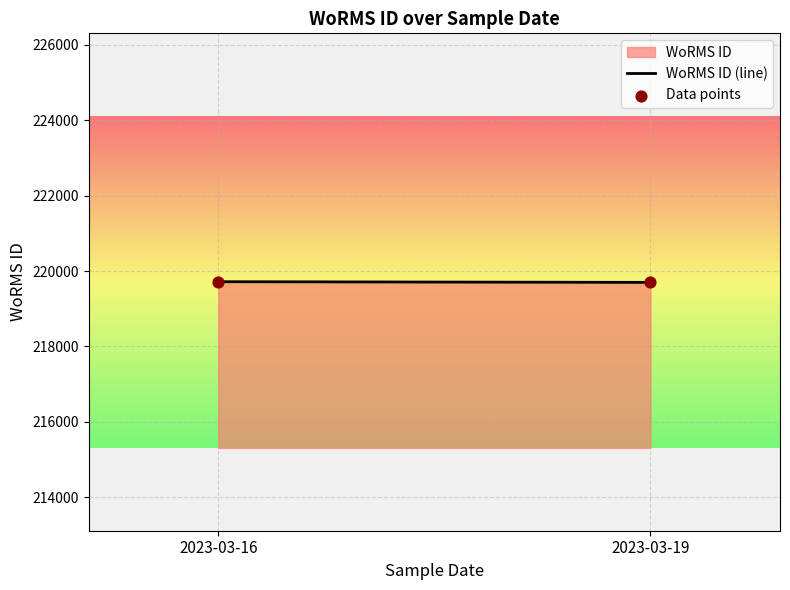

What is the average Y value?

219708